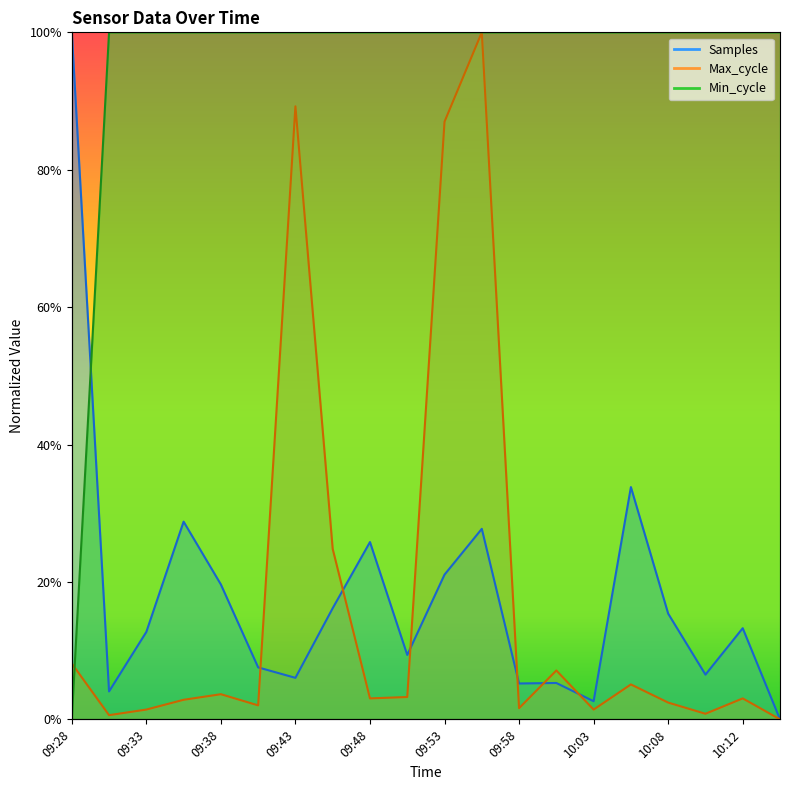

In Max_cycle, how many points are higher than both neighbors (excluding endpoints)?

6